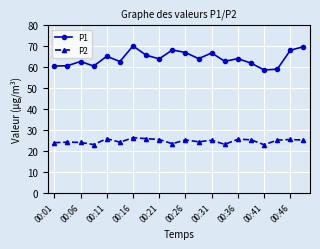

Which series has the largest range (max minus min)?

P1